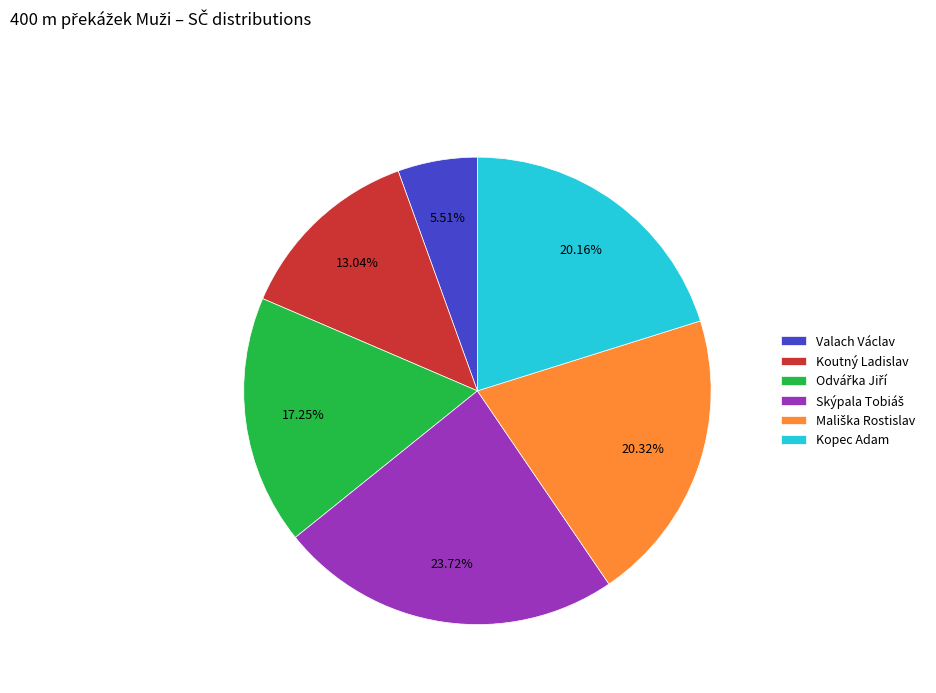

To the nearest percent, what portion does Kopec Adam represent?

20%